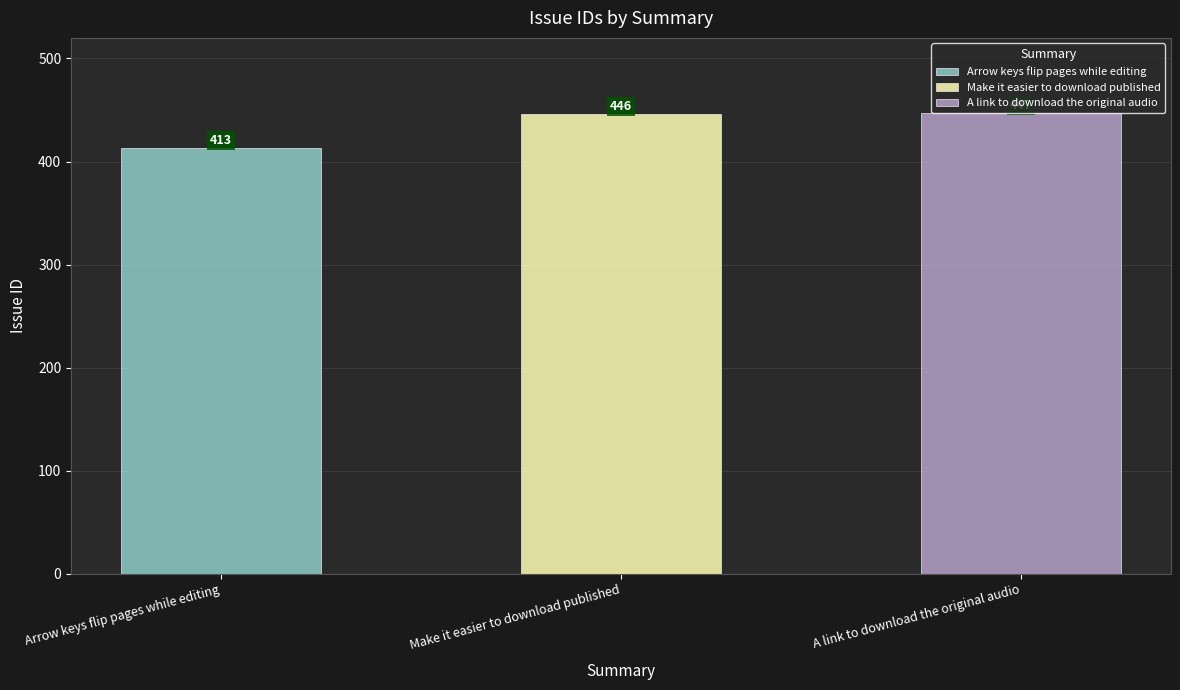

Which label corresponds to the largest value in the chart?

A link to download the original audio